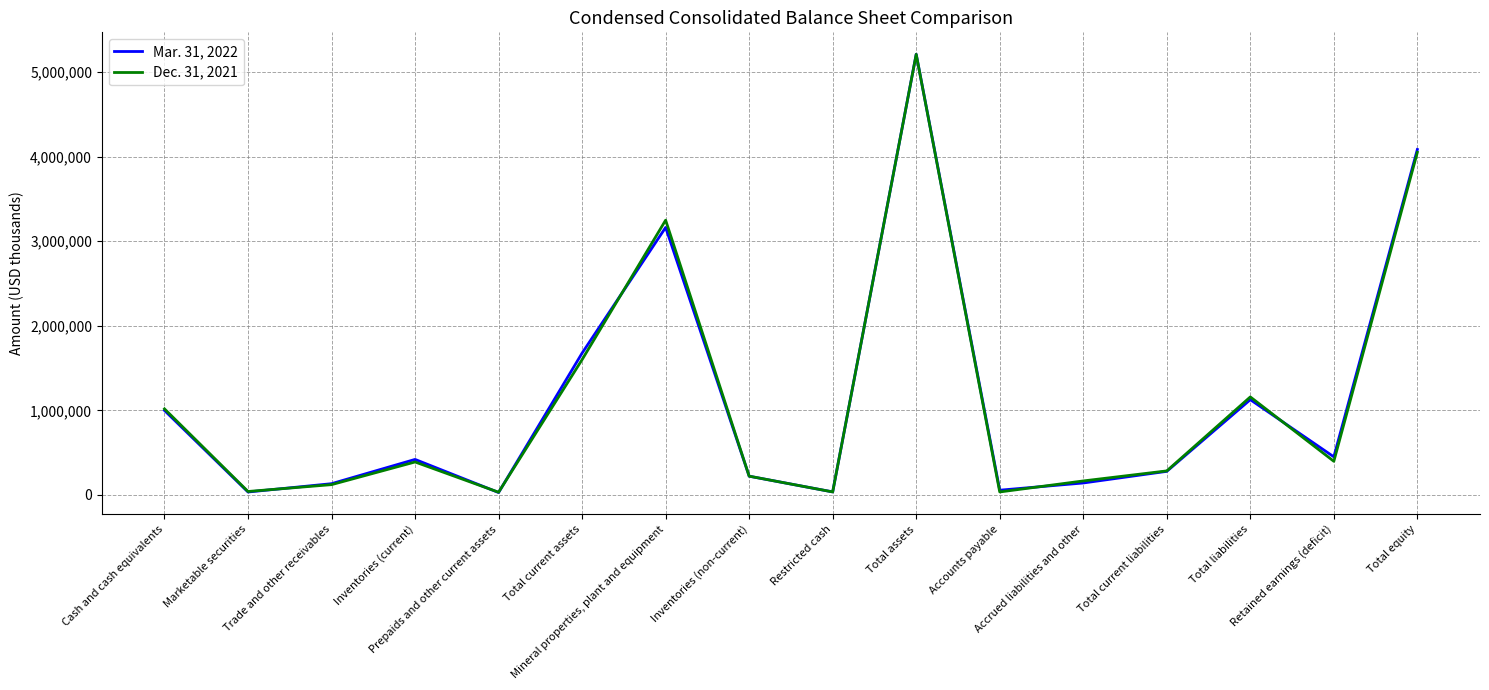

What is the maximum value for Mar. 31, 2022?

5212663